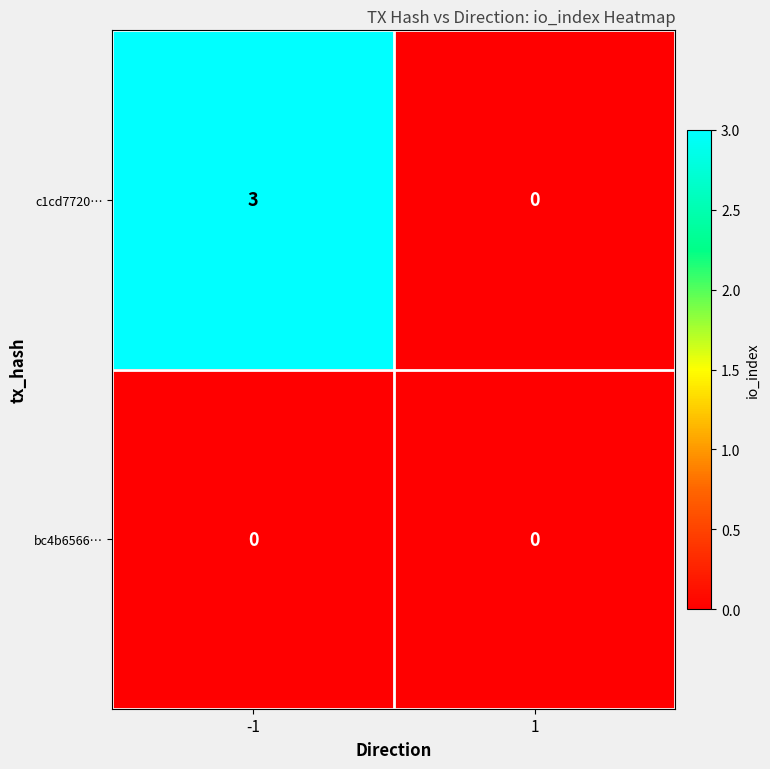

What is the maximum value shown in the chart?

3